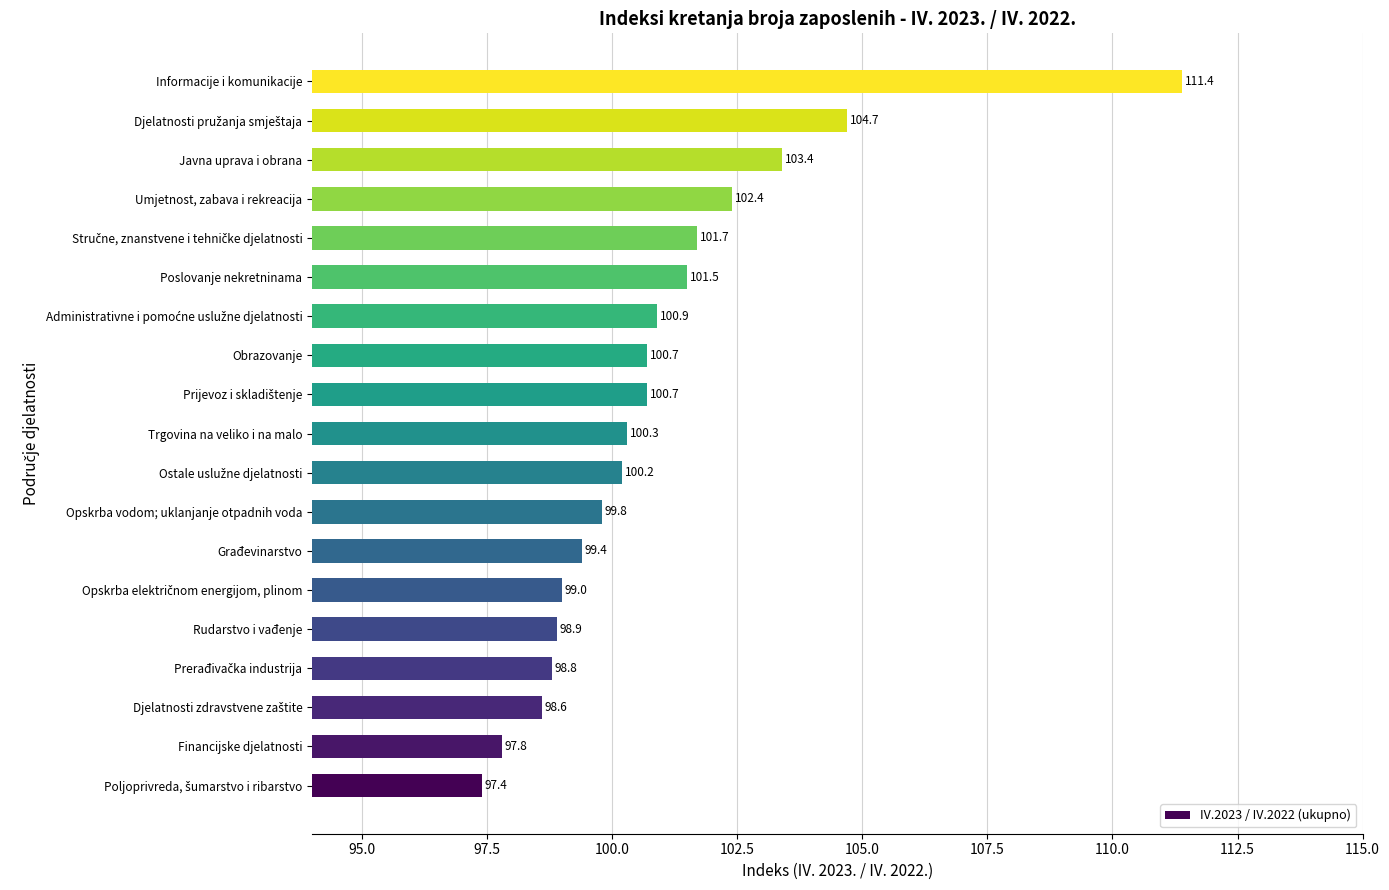

What is the difference between the maximum and second lowest values?

13.6